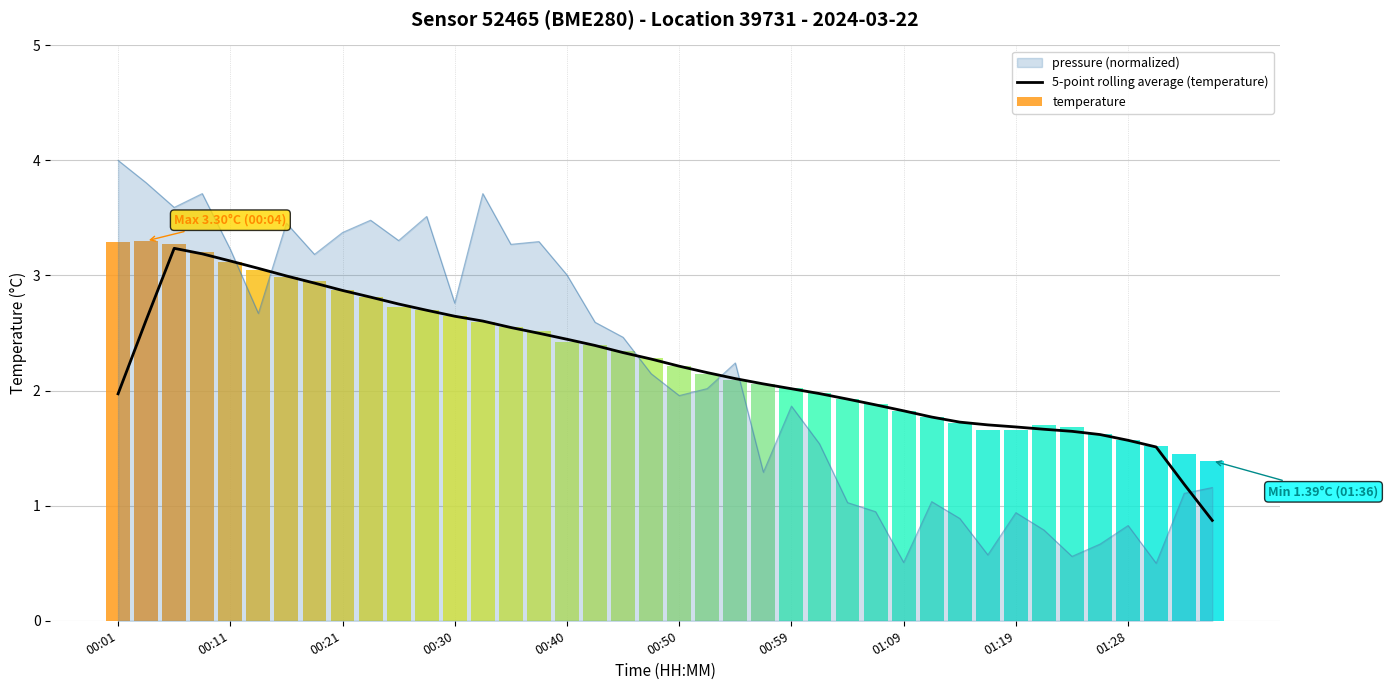

Reading right to left, what are all the values shown in this chart?

0.9	1.2	1.5	1.6	1.6	1.6	1.7	1.7	1.7	1.7	1.8	1.8	1.9	1.9	2.0	2.0	2.1	2.1	2.2	2.2	2.3	2.3	2.4	2.4	2.5	2.5	2.6	2.6	2.7	2.8	2.8	2.9	2.9	3.0	3.1	3.1	3.2	3.2	2.6	2.0